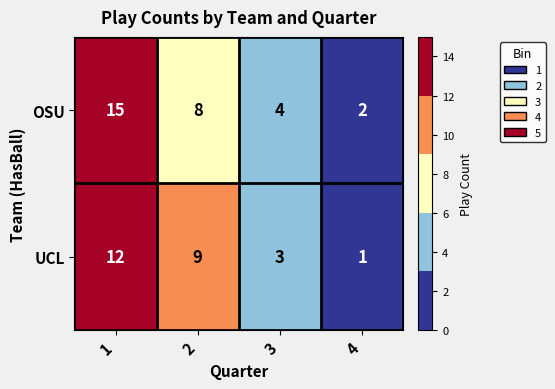

What is the difference between the maximum and second lowest values in the UCL series?

9